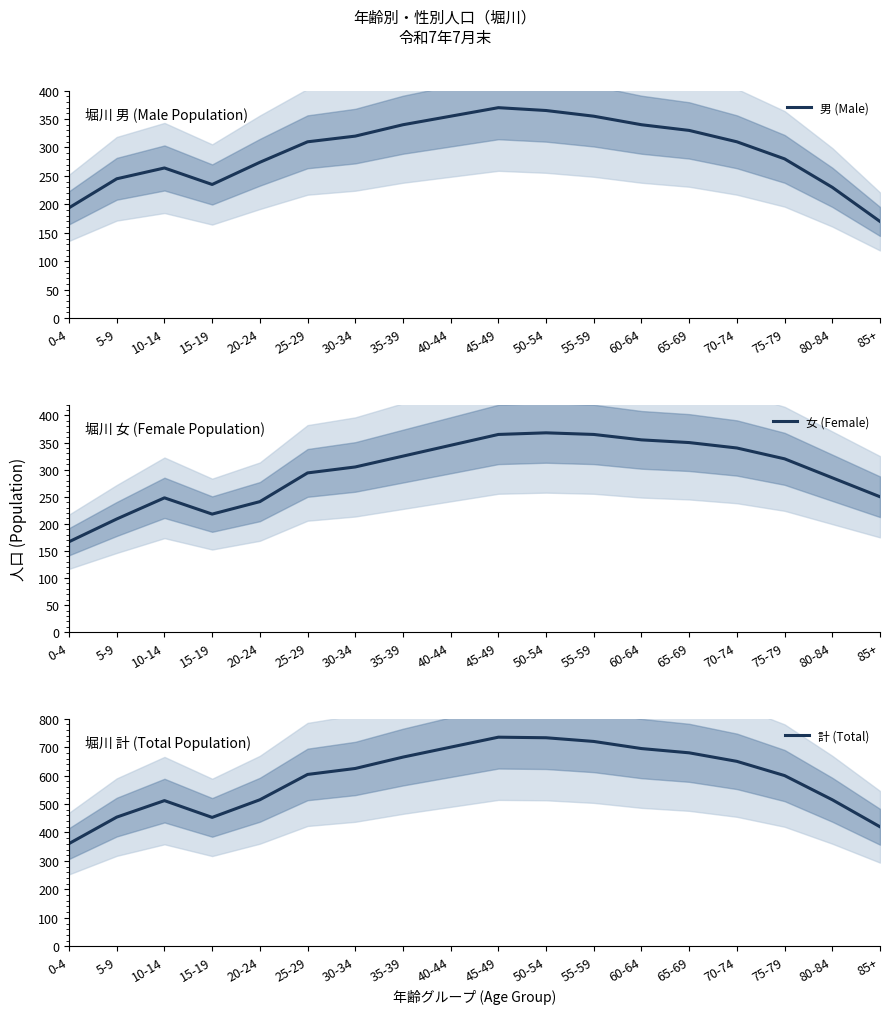

What are all the series names shown in the legend?

男 (Male), 女 (Female), 計 (Total)